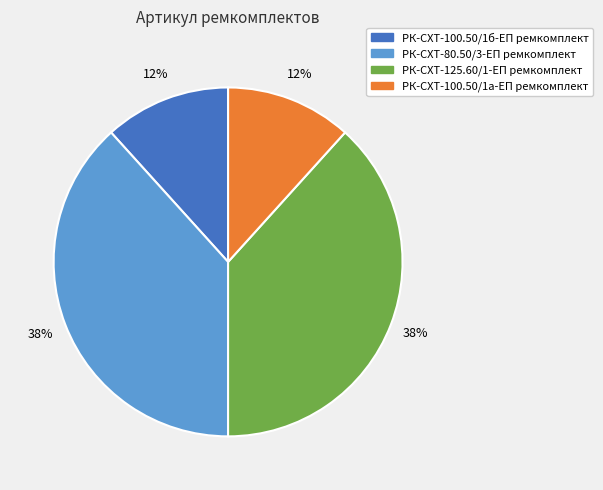

To the nearest percent, what portion does РК-СХТ-100.50/1б-ЕП ремкомплект represent?

12%